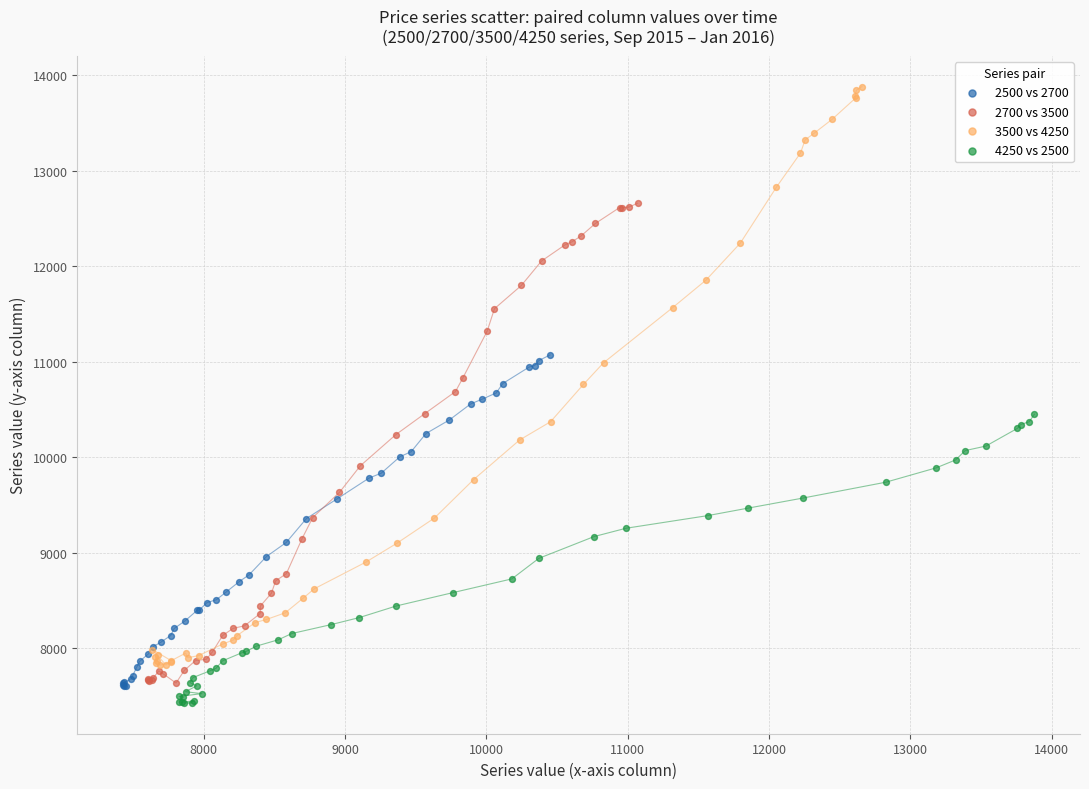

Which series contains the highest Y value?

3500 vs 4250